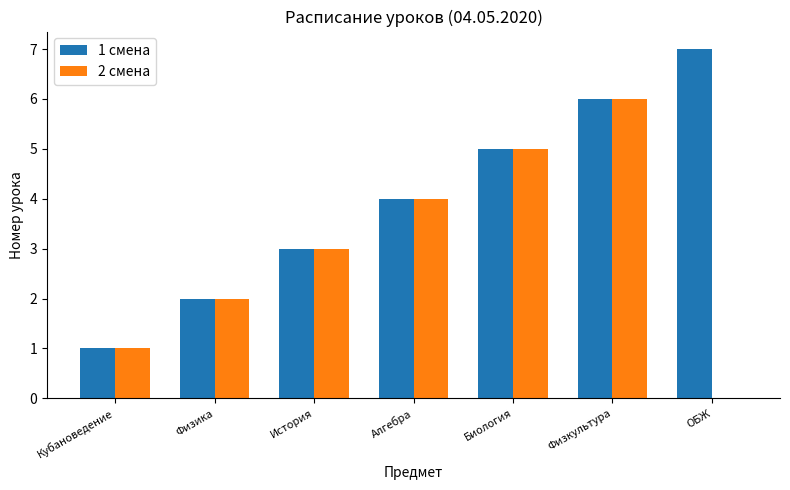

What is the total value across all series at История?

6